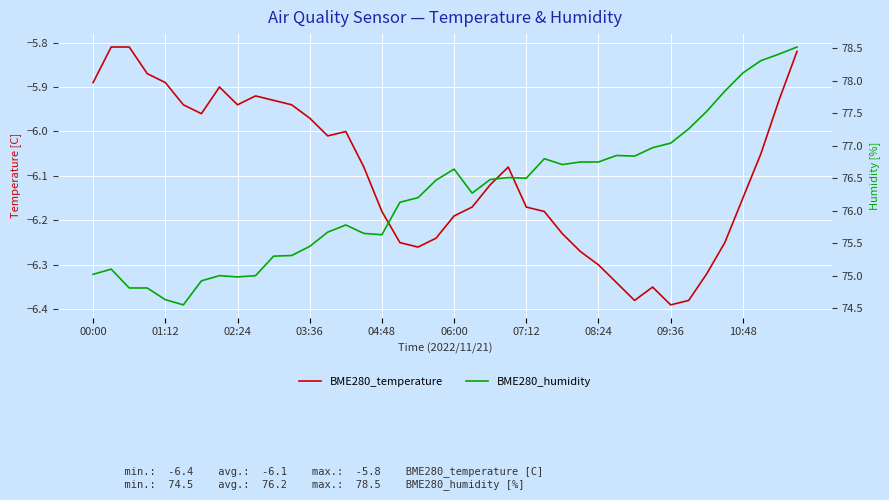

What is the greatest value displayed?

78.5